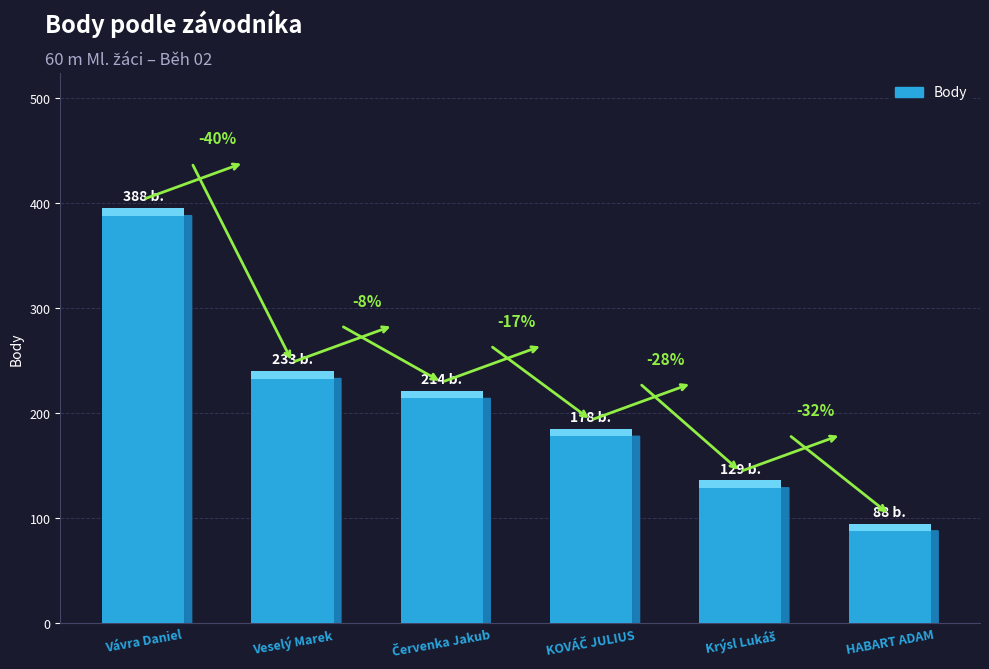

The chart shows a value of 129 at Krýsl Lukáš. True or false?

True